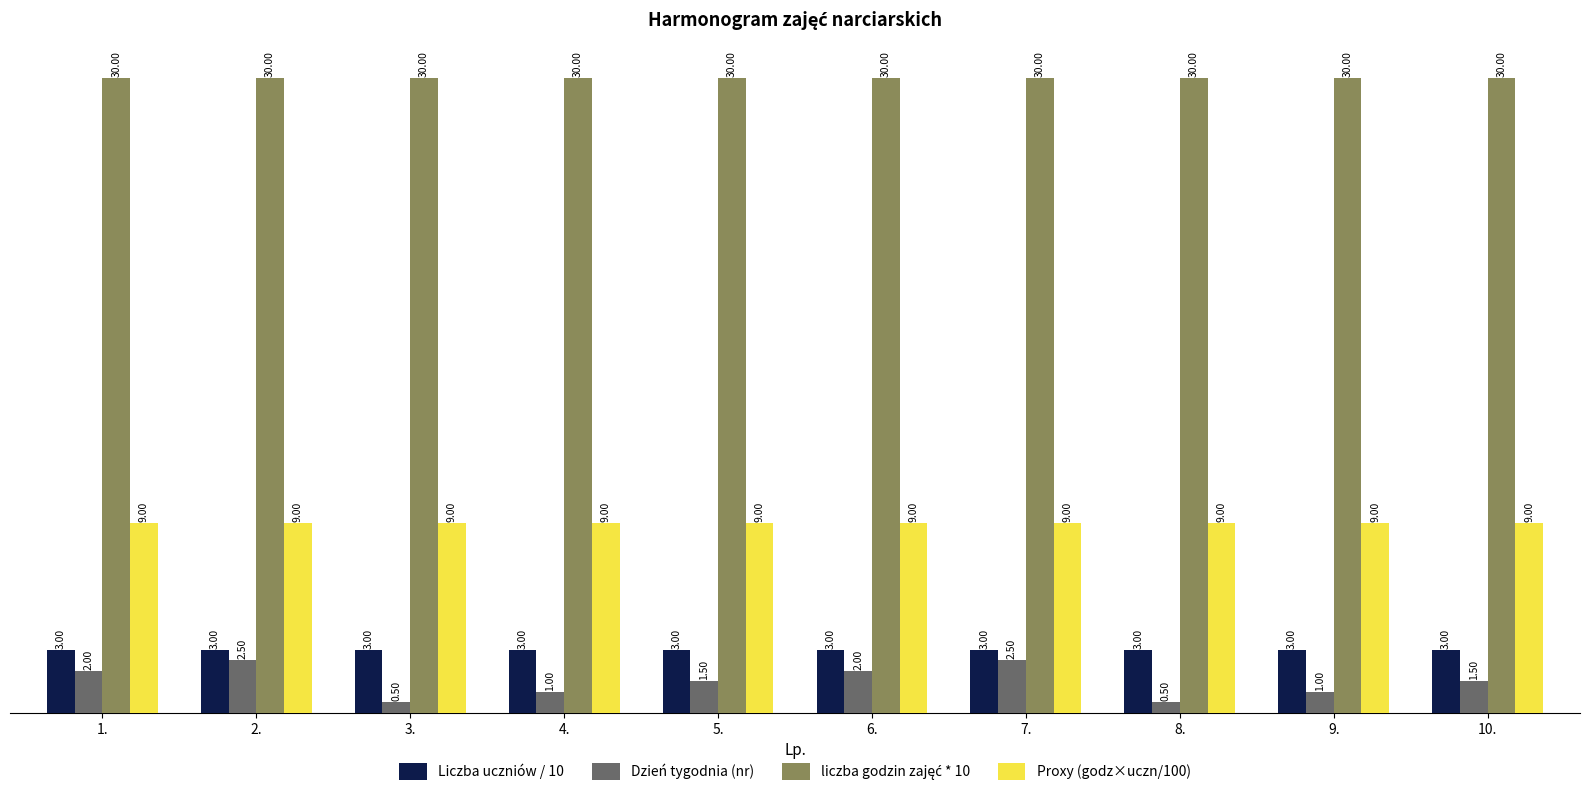

True or false: Dzień tygodnia (nr) has a value of 2.0 at 1..

True